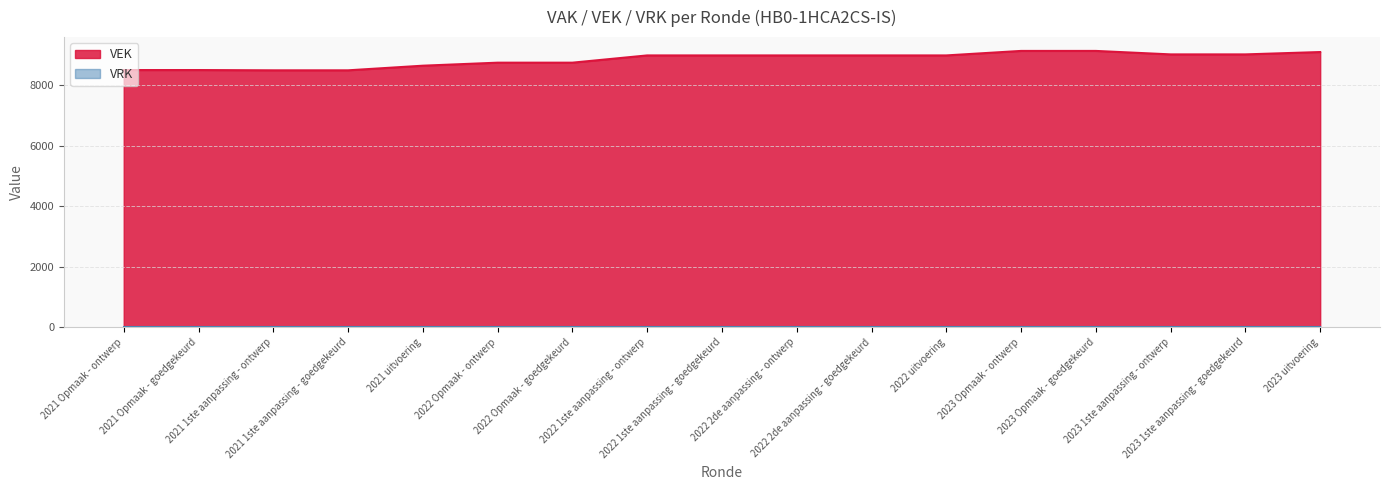

What is the greatest value displayed?

9140